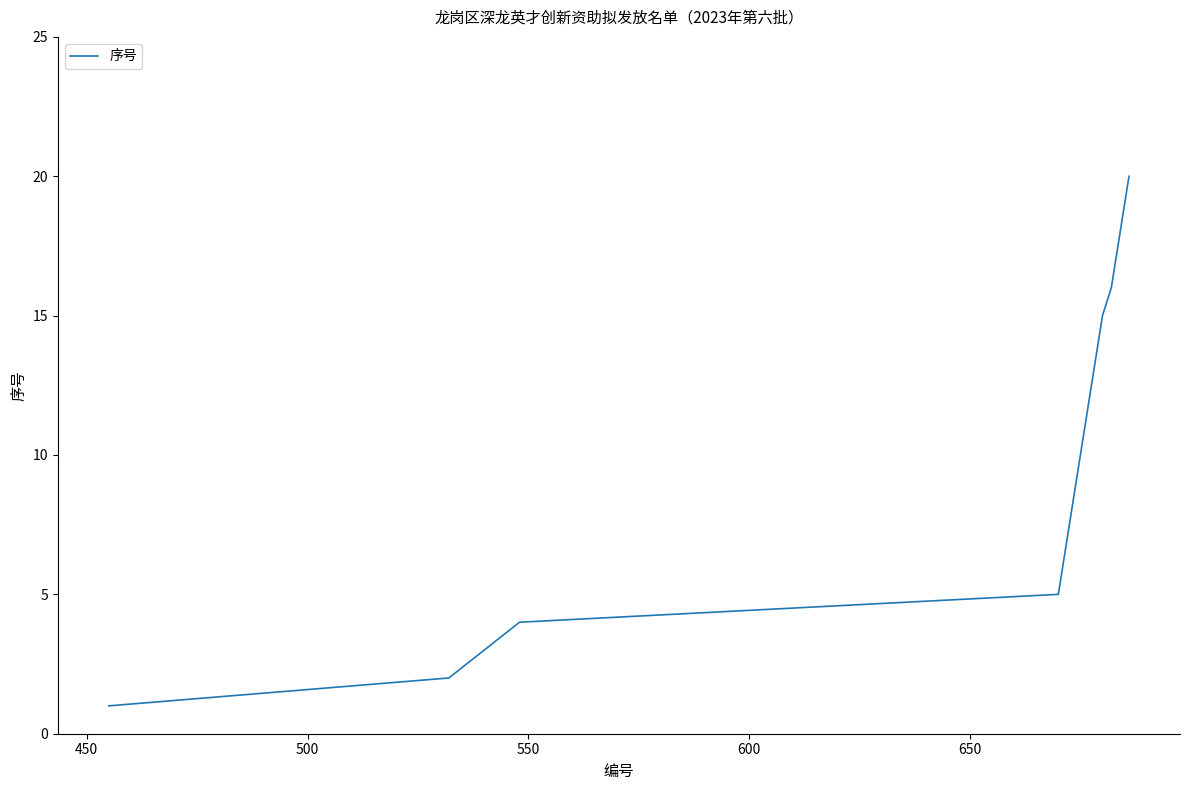

What is the difference between the maximum and minimum values?

19